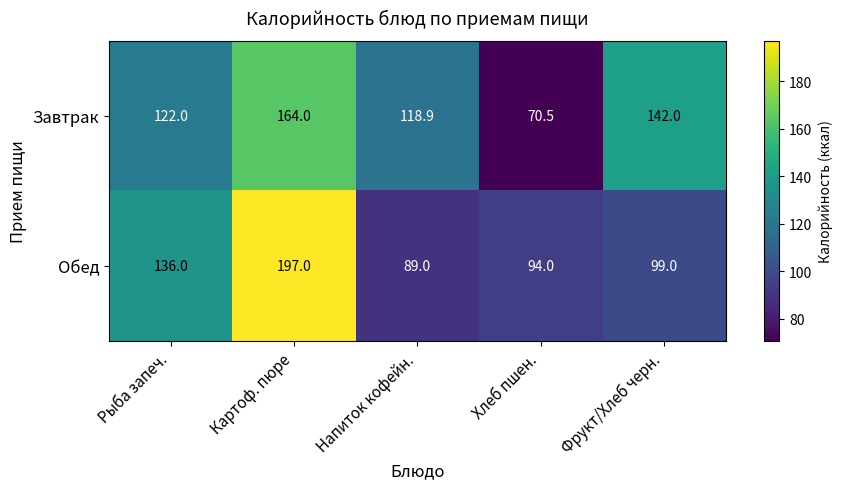

What is the sum of all Обед values?

615.0